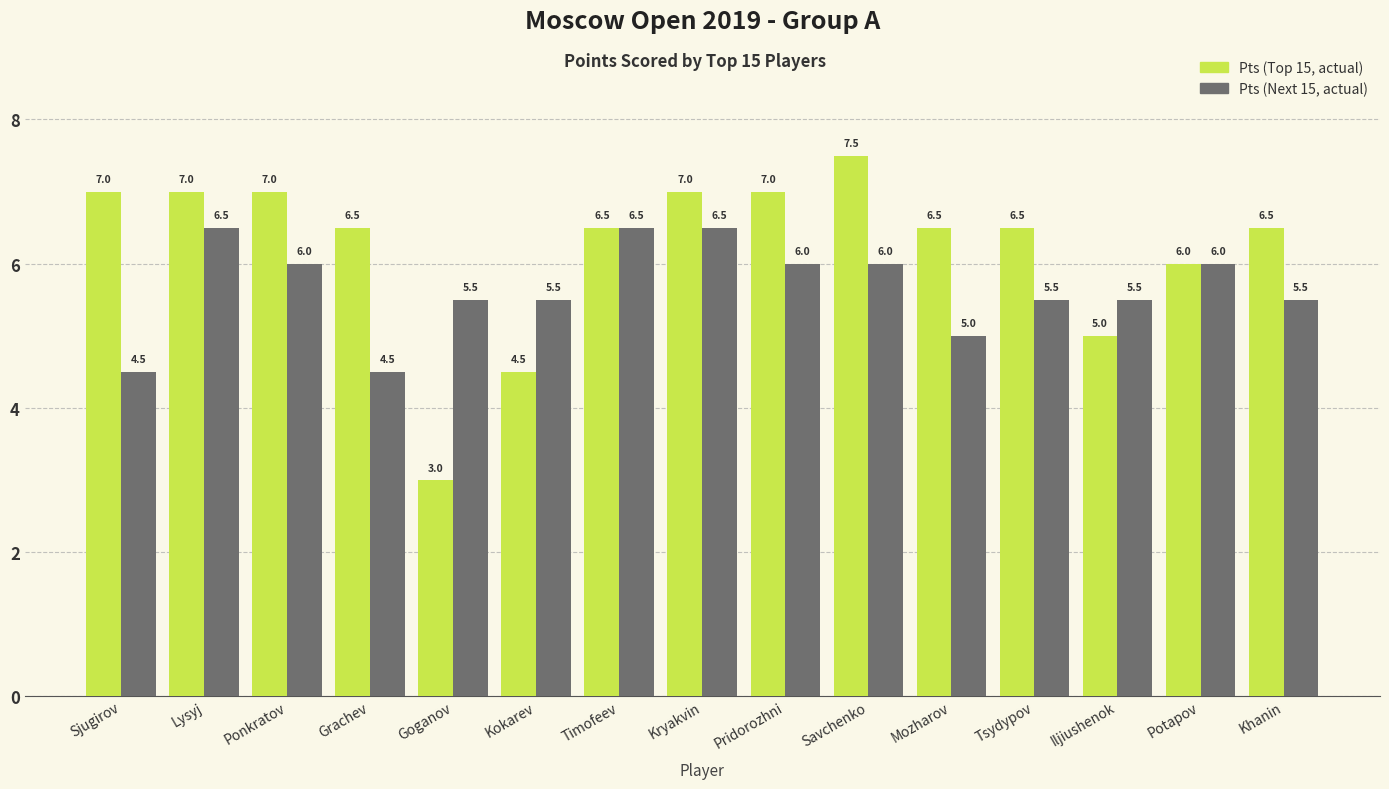

How many categories are shown in the chart?

15